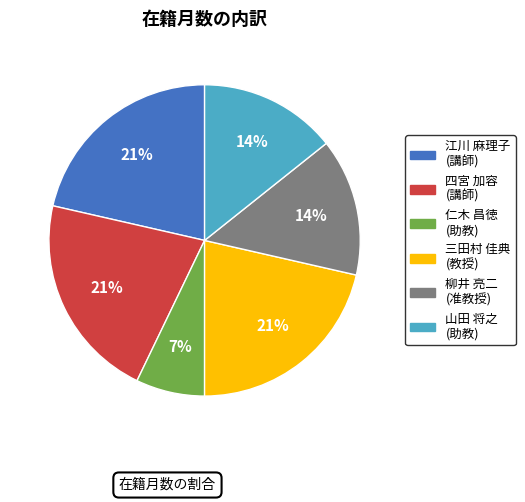

Combined, do 三田村 佳典 (教授) and 柳井 亮二 (准教授) account for over 50%?

No